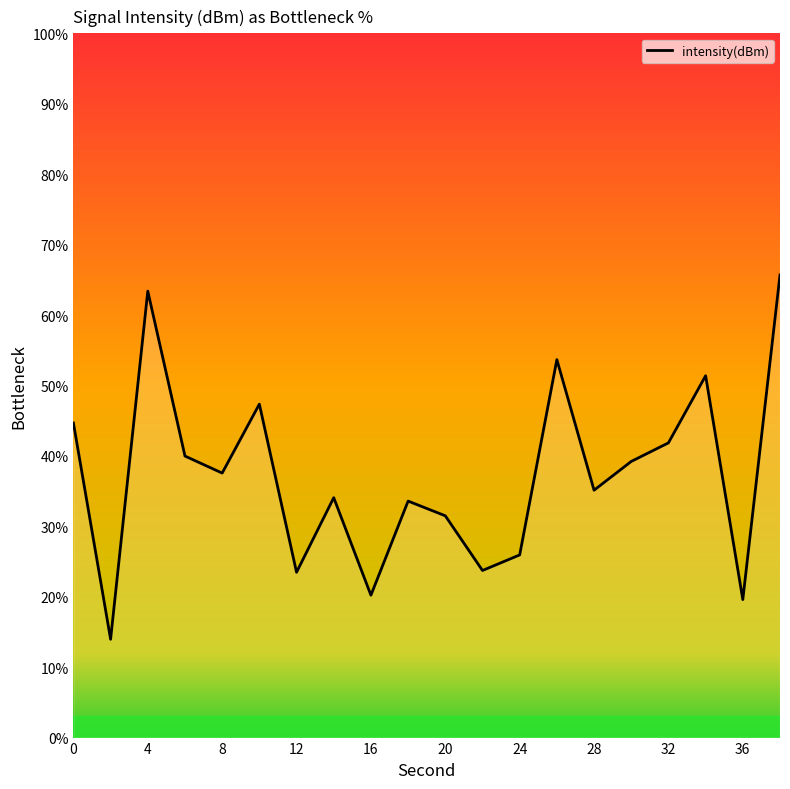

What is the minimum value shown in the chart?

14.0